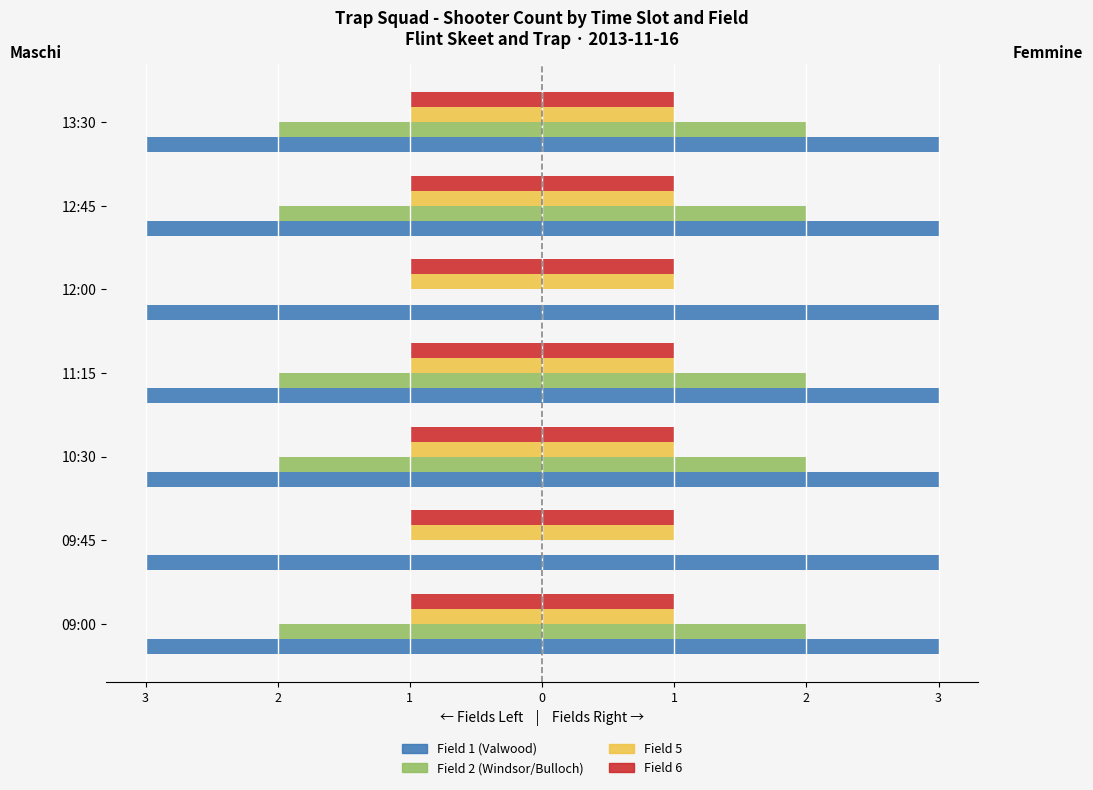

The value of Field 6 at 13:30 is 1. True or false?

True